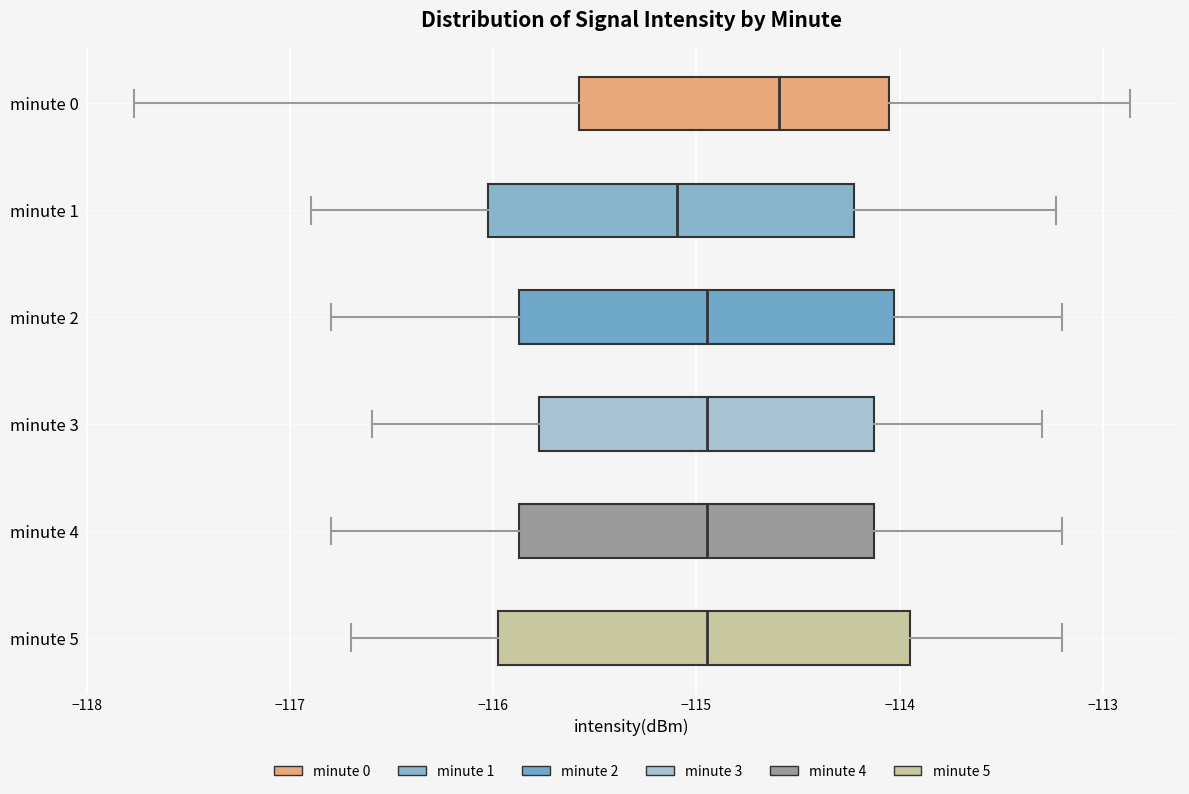

Which box's median line is the furthest to the left?

minute 1